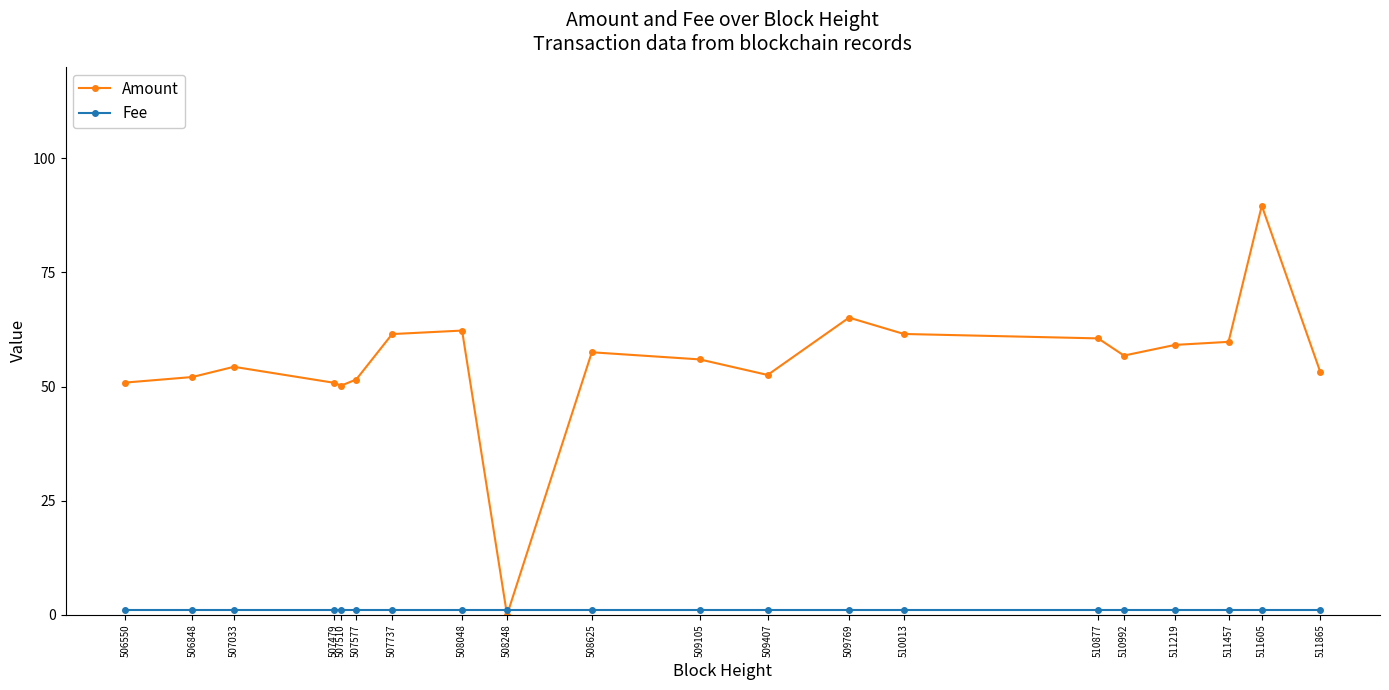

Which category has the highest value across all series?

511605